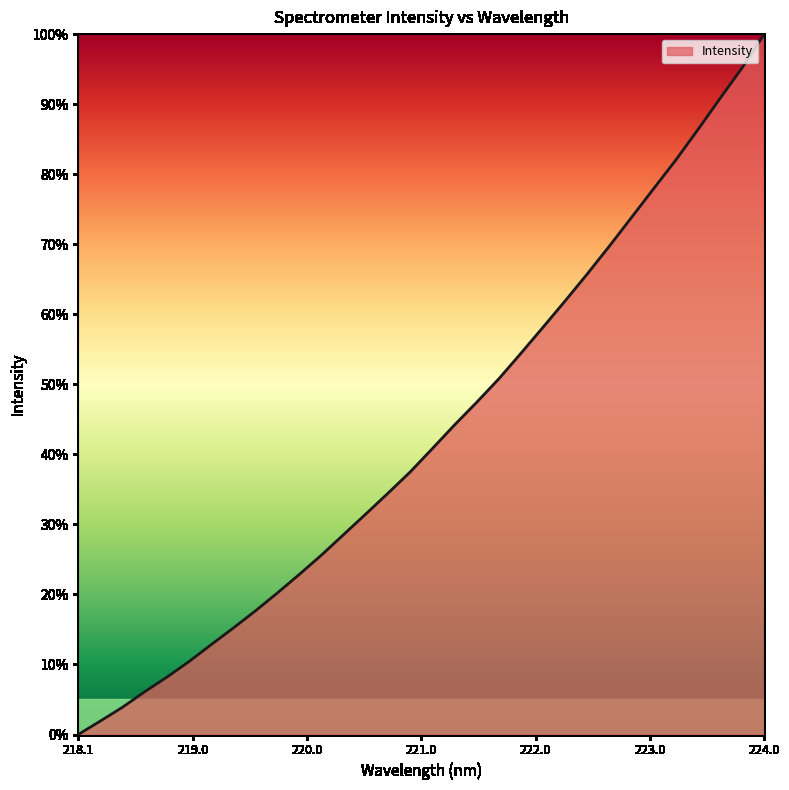

What is the difference between the maximum and minimum values?

100.0